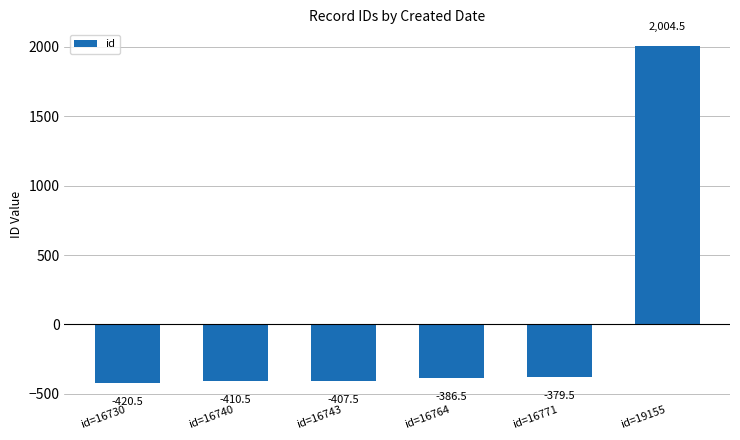

How many data points are less than -386?

4